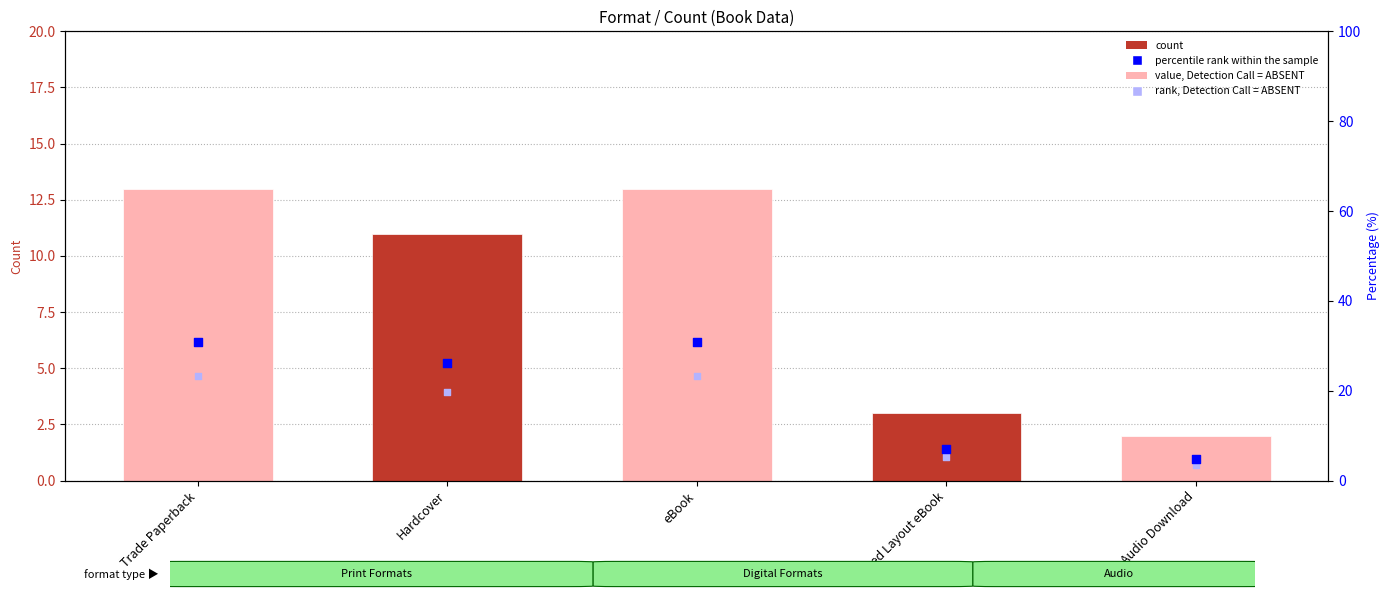

What is the total value across all series at Trade Paperback?

67.2